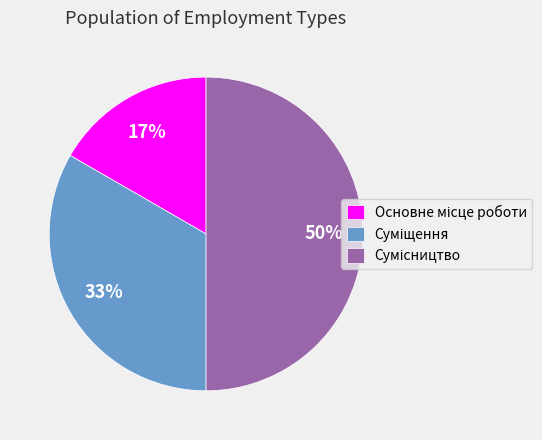

To the nearest percent, what is the average slice percentage?

33%